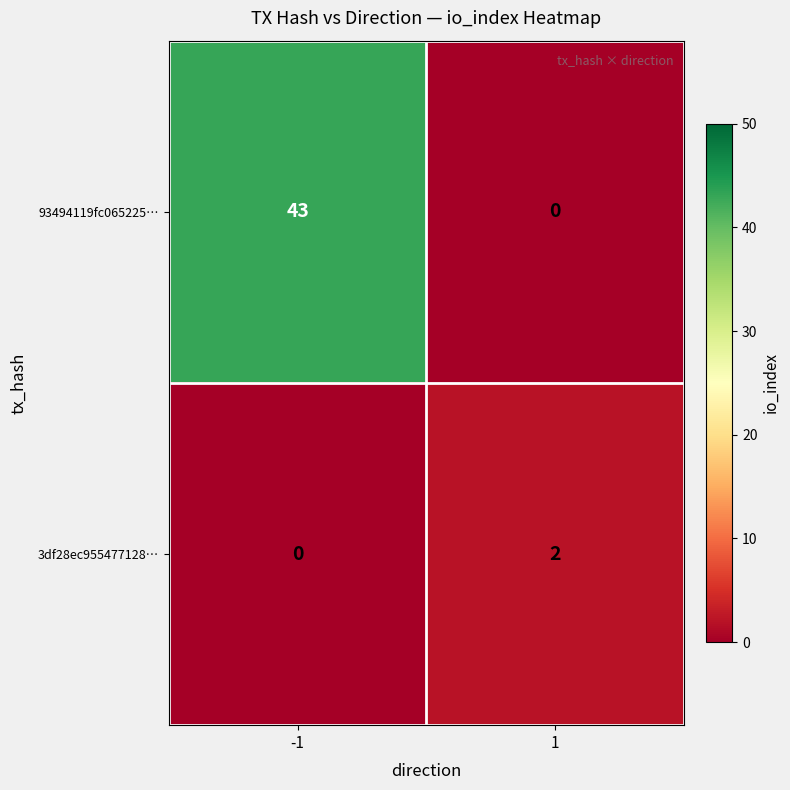

Rank the series by their average value, from lowest to highest.

3df28ec955477128…, 93494119fc065225…